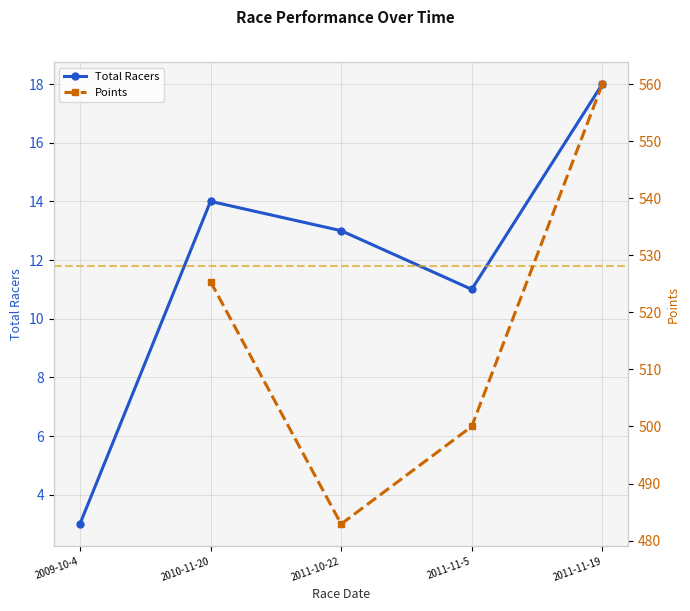

Count the number of categories in the chart.

5